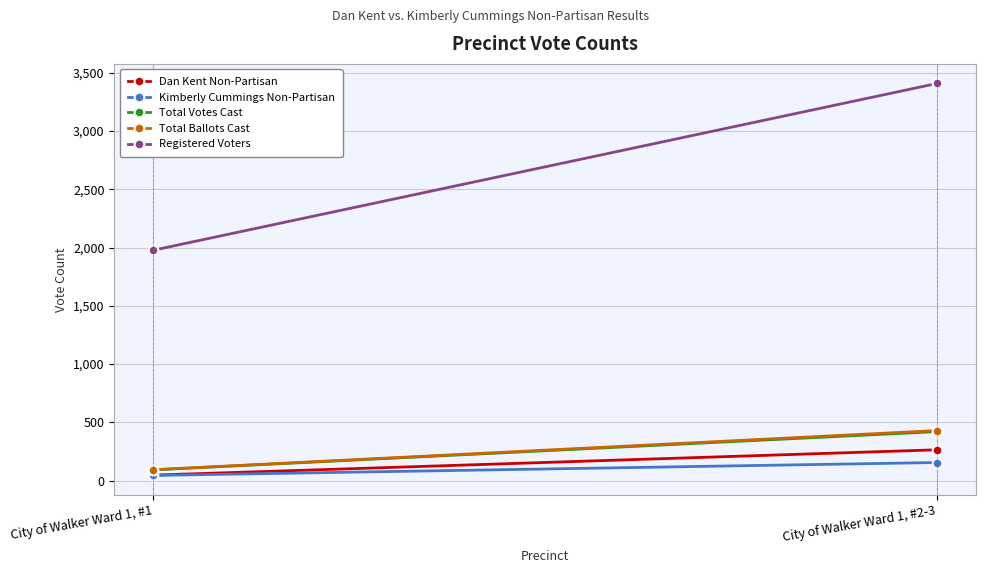

What value does the Total Ballots Cast series have at City of Walker Ward 1, #2-3, to the nearest 10?

430